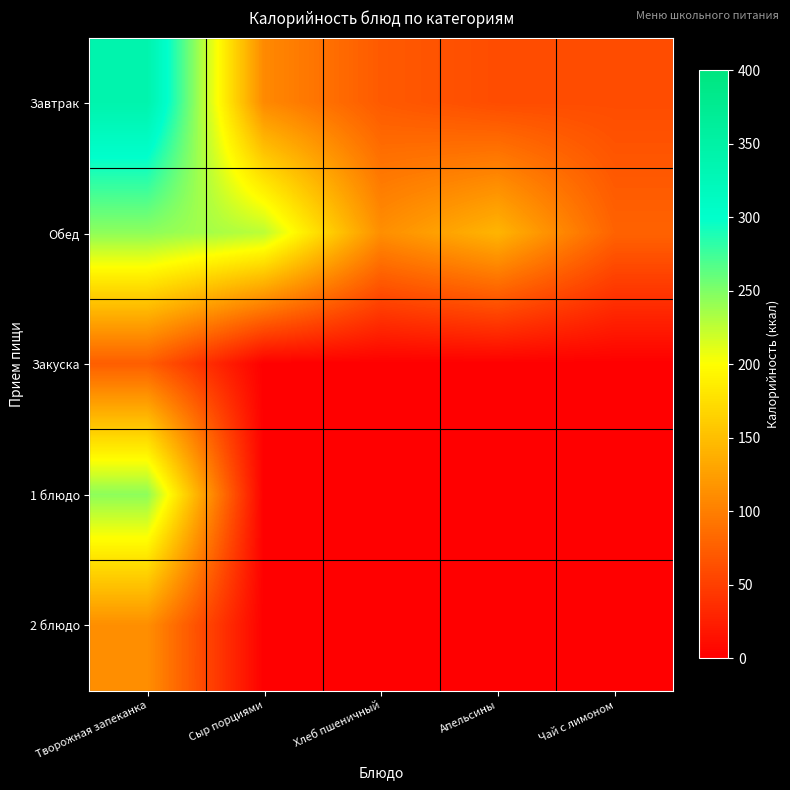

What is the total value across all series at Творожная запеканка?

1015.0